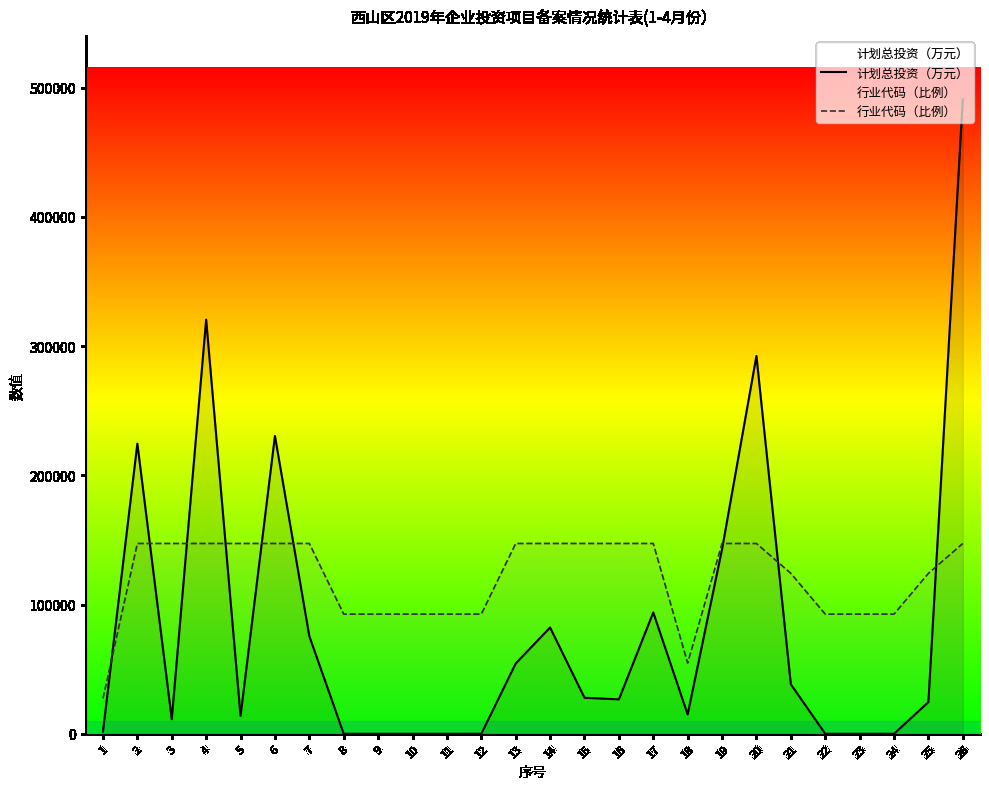

Is this an area chart (filled region under the line)?

No